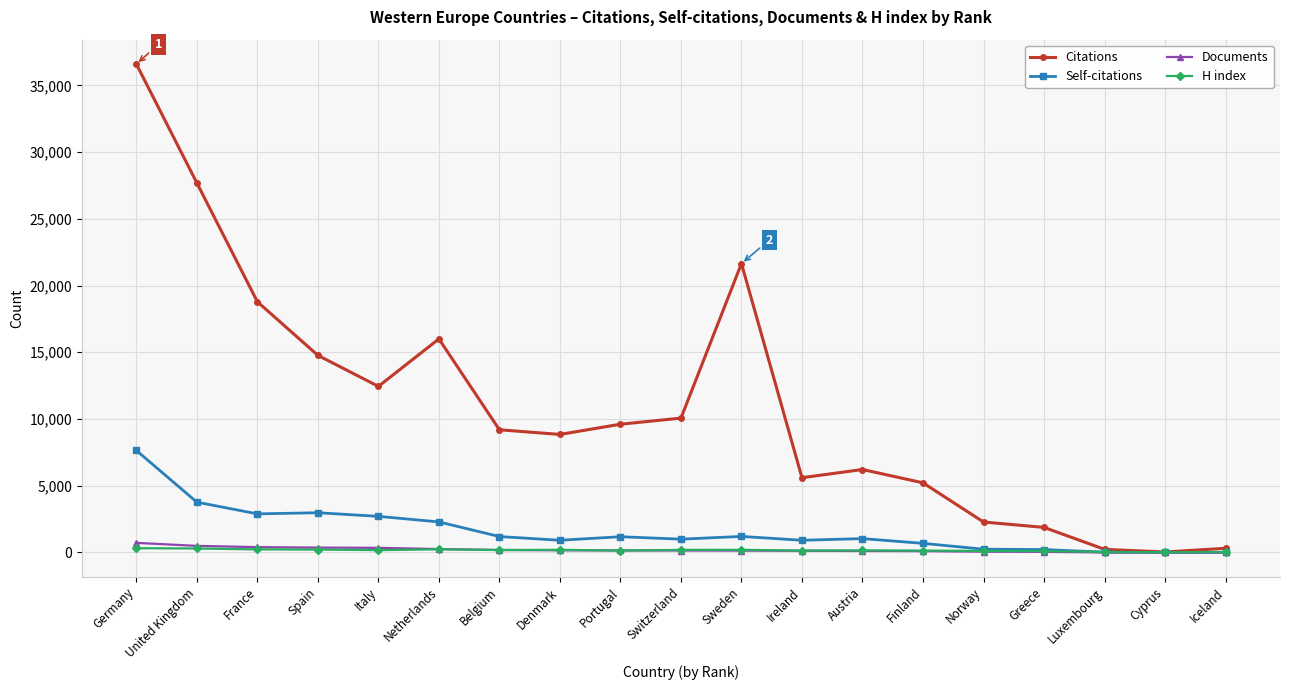

Is it true that Documents equals 60 at Norway?

True